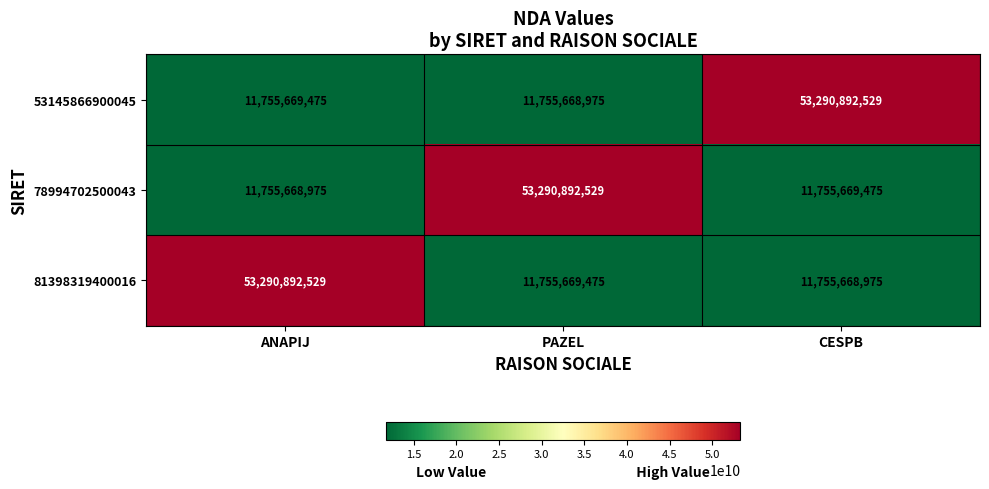

What is the sum of all 53145866900045 values?

76802230979